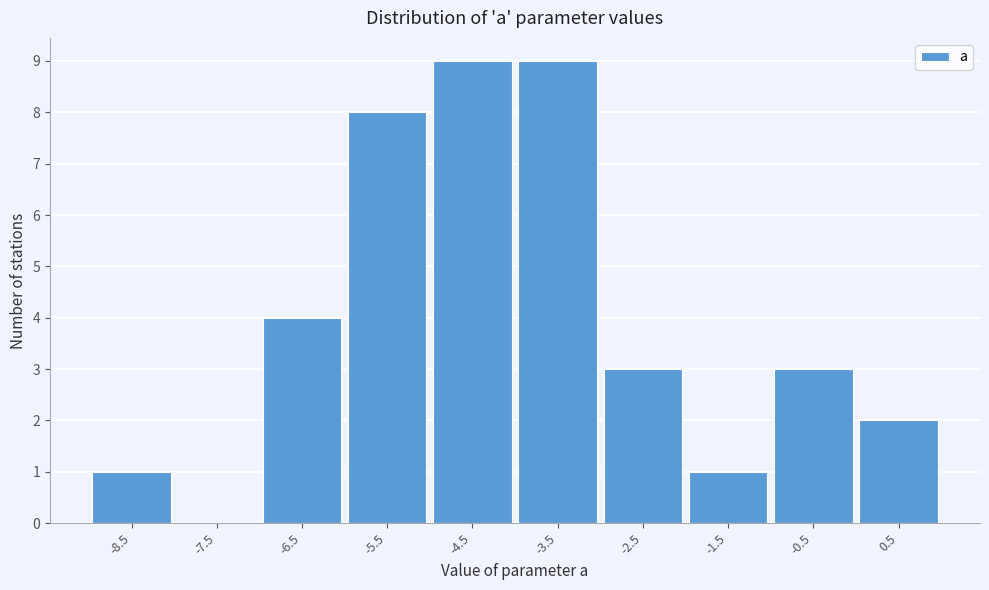

Reading left to right, list every bar in this chart as the range it spans on the x-axis followed by its height. The values are not printed on the chart, so give them approximately, as read against the axis.

-9 to -8: 1
-8 to -7: 0
-7 to -6: 4
-6 to -5: 8
-5 to -4: 9
-4 to -3: 9
-3 to -2: 3
-2 to -1: 1
-1 to 0: 3
0 to 1: 2